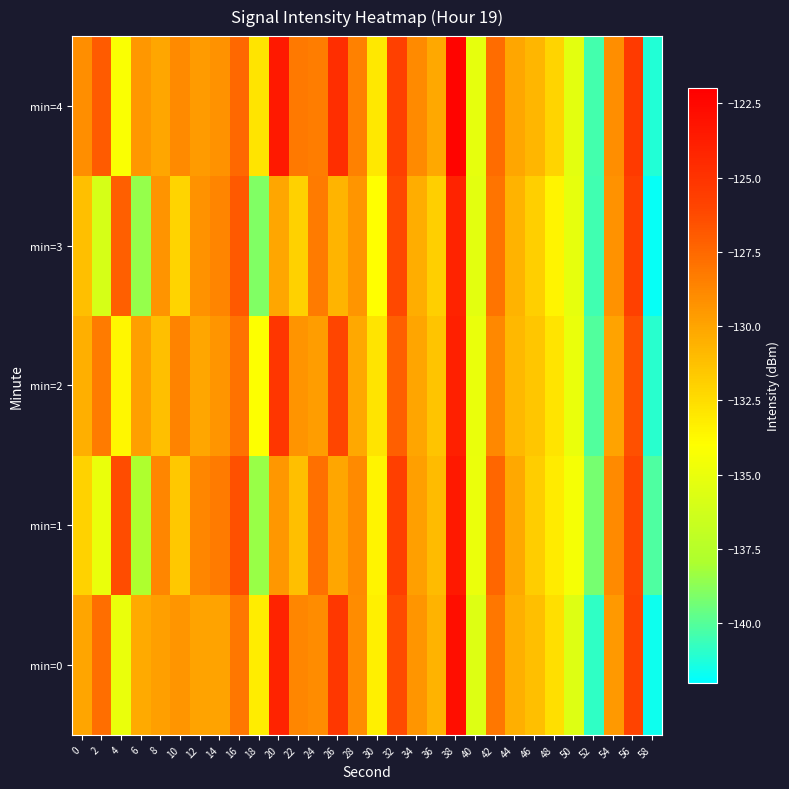

At which category does the chart reach its minimum across all series?

58